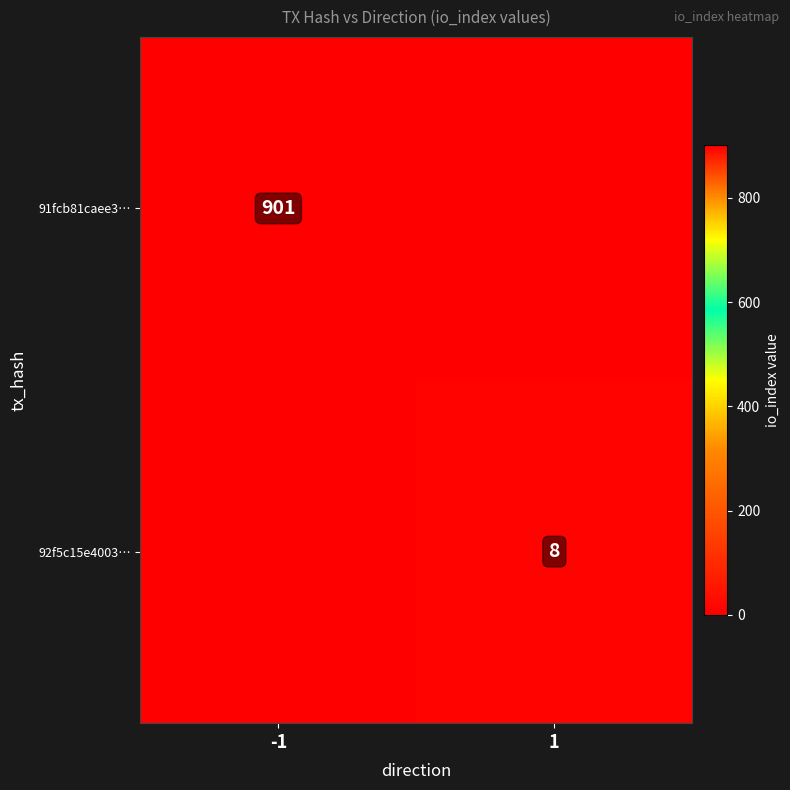

The 92f5c15e4003… series shows 2 at 1. True or false?

False